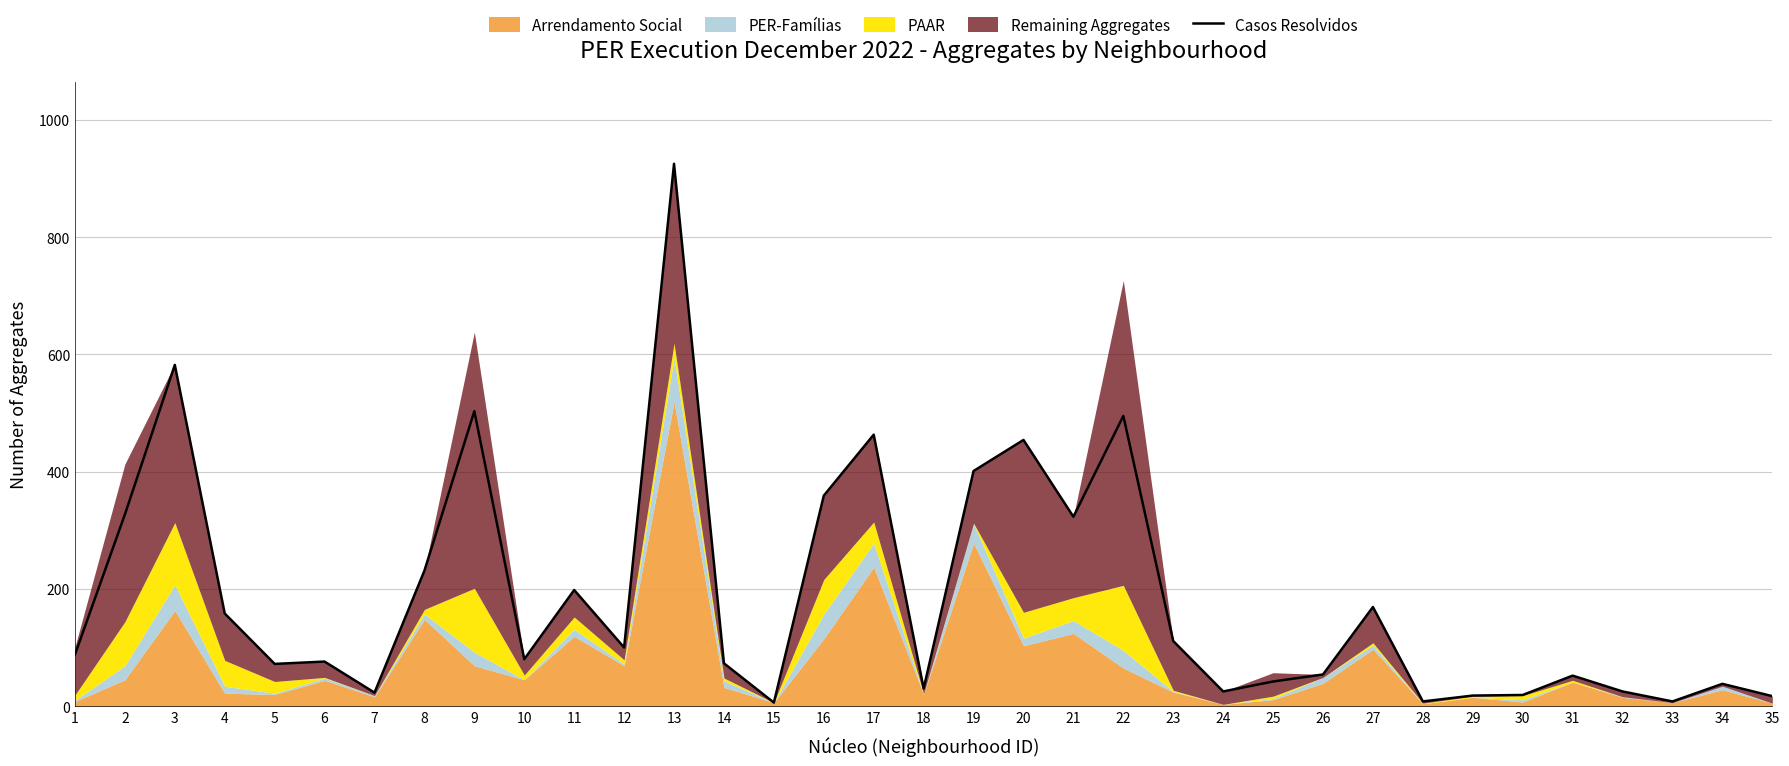

How many lines are shown in the chart?

1